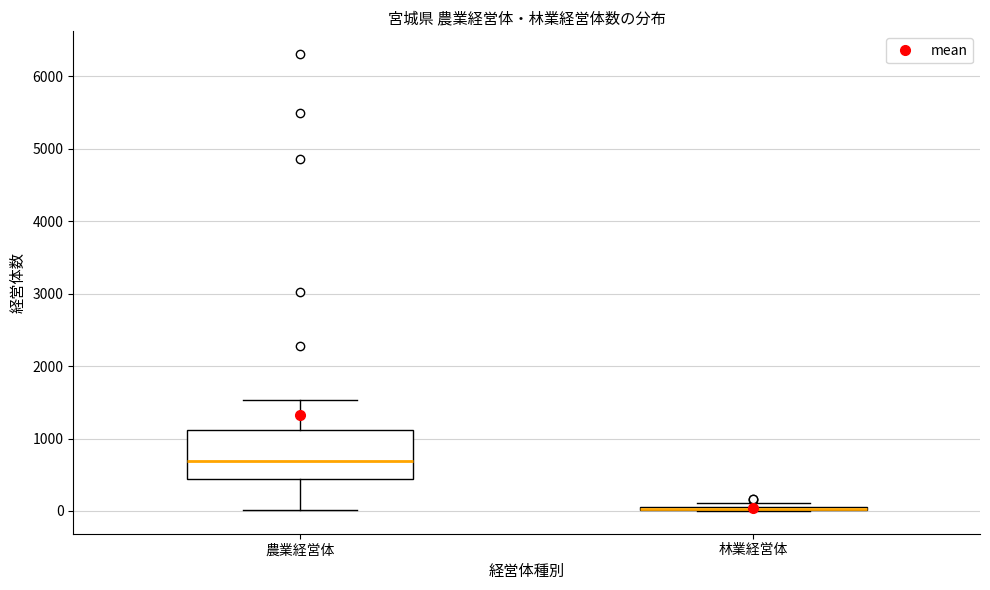

Which box is the tallest, from its lower edge to its upper edge?

農業経営体